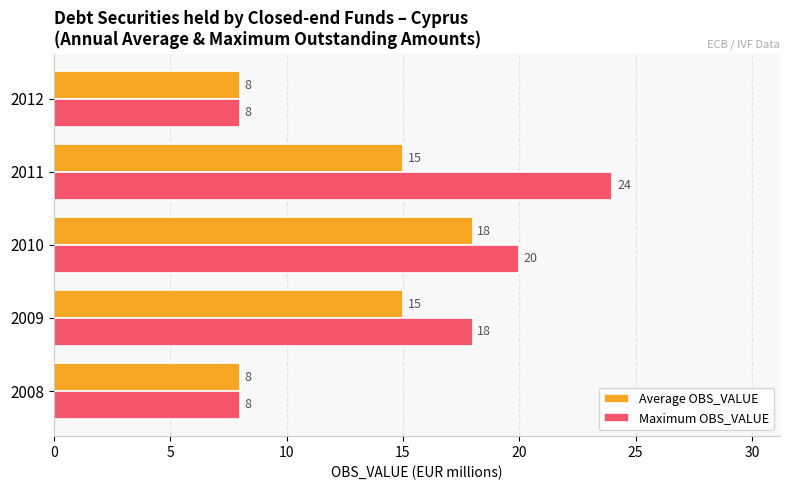

What is the spread (max minus min) of values at 2009?

3